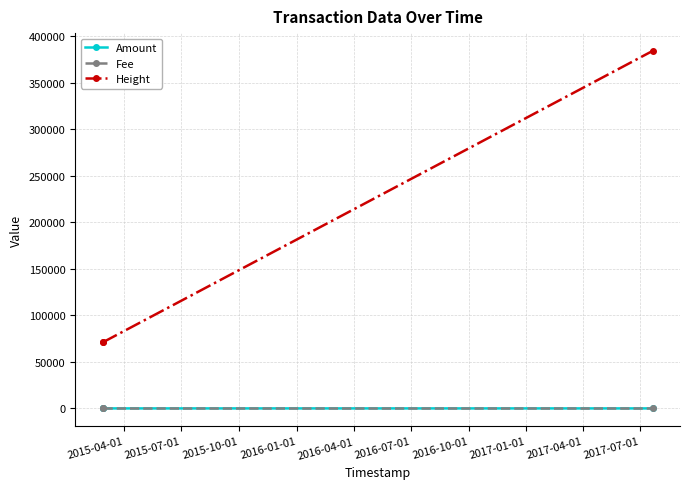

Which series has the widest spread of values?

Height